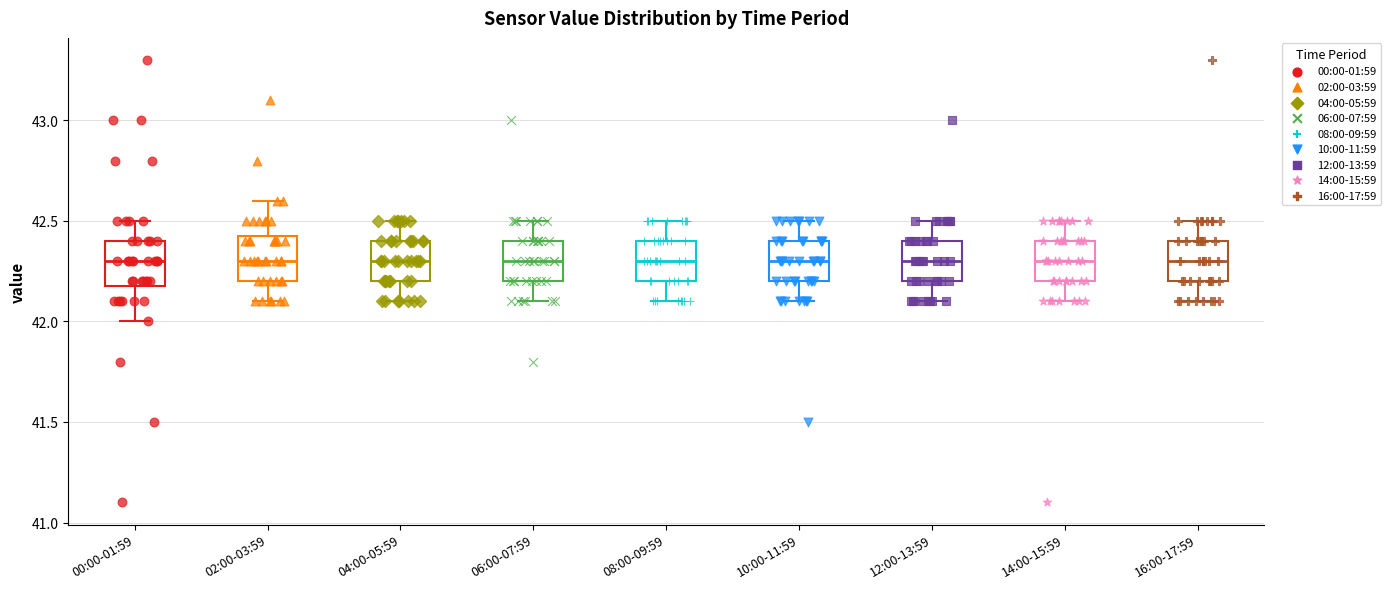

Reading left to right, transcribe this box plot: for each box, give where its median line is, the range the box spans, and where its two whiskers end, as read against the y-axis. The values are not printed on the chart, so give them approximately, as read against the axis.

00:00-01:59: median 42.30, box 42.20 to 42.40, whiskers 42.00 to 42.50
02:00-03:59: median 42.30, box 42.20 to 42.45, whiskers 42.10 to 42.60
04:00-05:59: median 42.30, box 42.20 to 42.40, whiskers 42.10 to 42.50
06:00-07:59: median 42.30, box 42.20 to 42.40, whiskers 42.10 to 42.50
08:00-09:59: median 42.30, box 42.20 to 42.40, whiskers 42.10 to 42.50
10:00-11:59: median 42.30, box 42.20 to 42.40, whiskers 42.10 to 42.50
12:00-13:59: median 42.30, box 42.20 to 42.40, whiskers 42.10 to 42.50
14:00-15:59: median 42.30, box 42.20 to 42.40, whiskers 42.10 to 42.50
16:00-17:59: median 42.30, box 42.20 to 42.40, whiskers 42.10 to 42.50